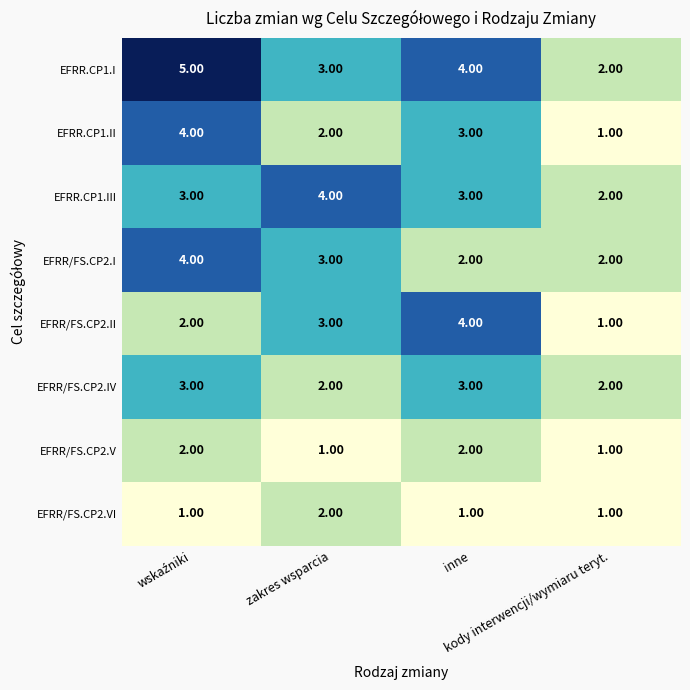

Which series has the largest total across all categories?

EFRR.CP1.I